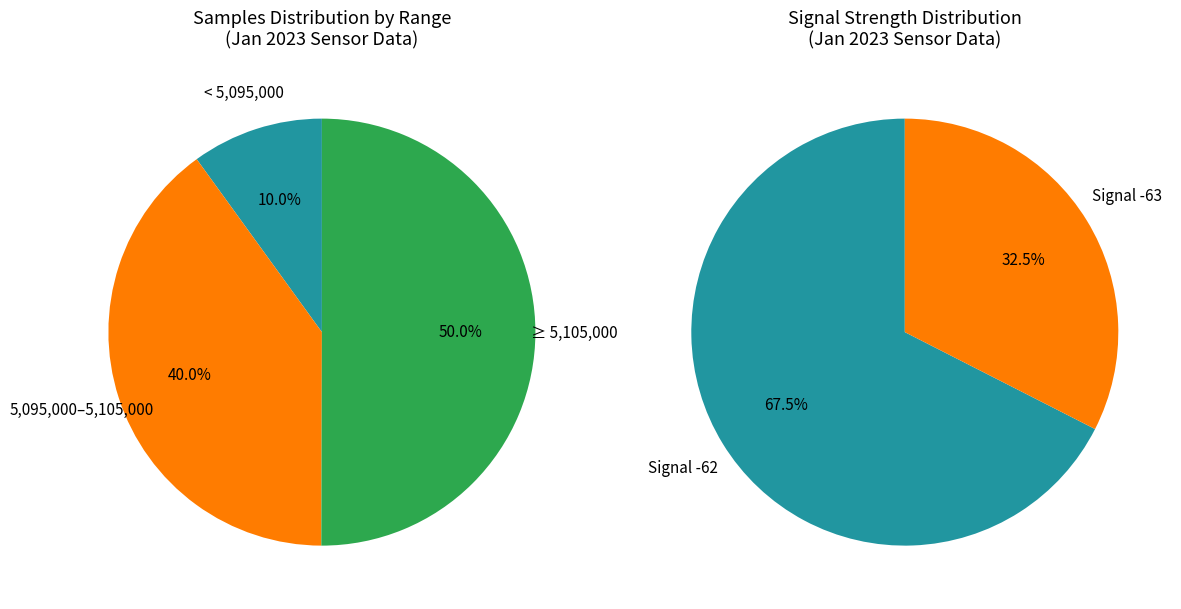

Count the number of slices in the pie.

5